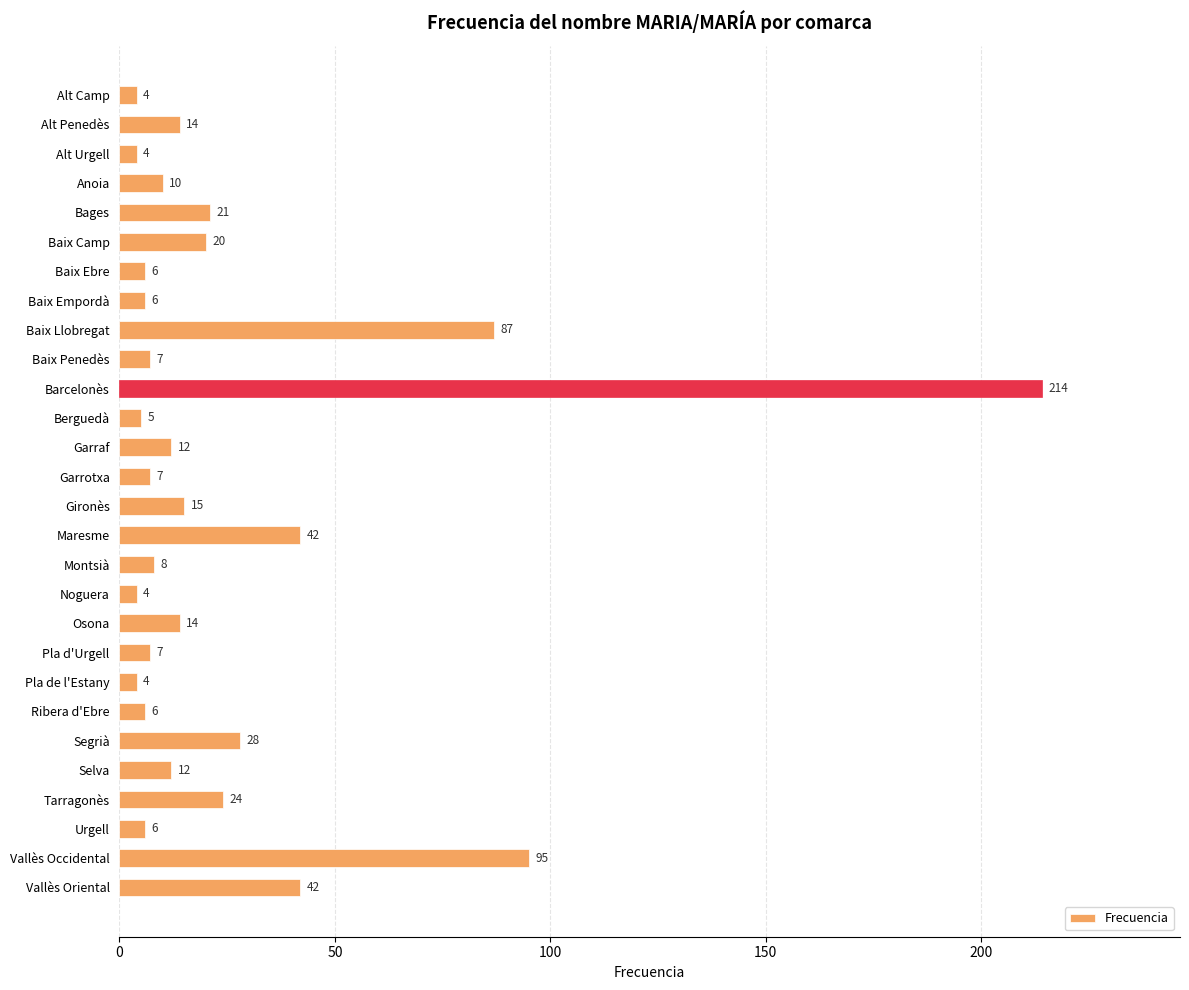

What is the value of the 5th bar from the top?

21